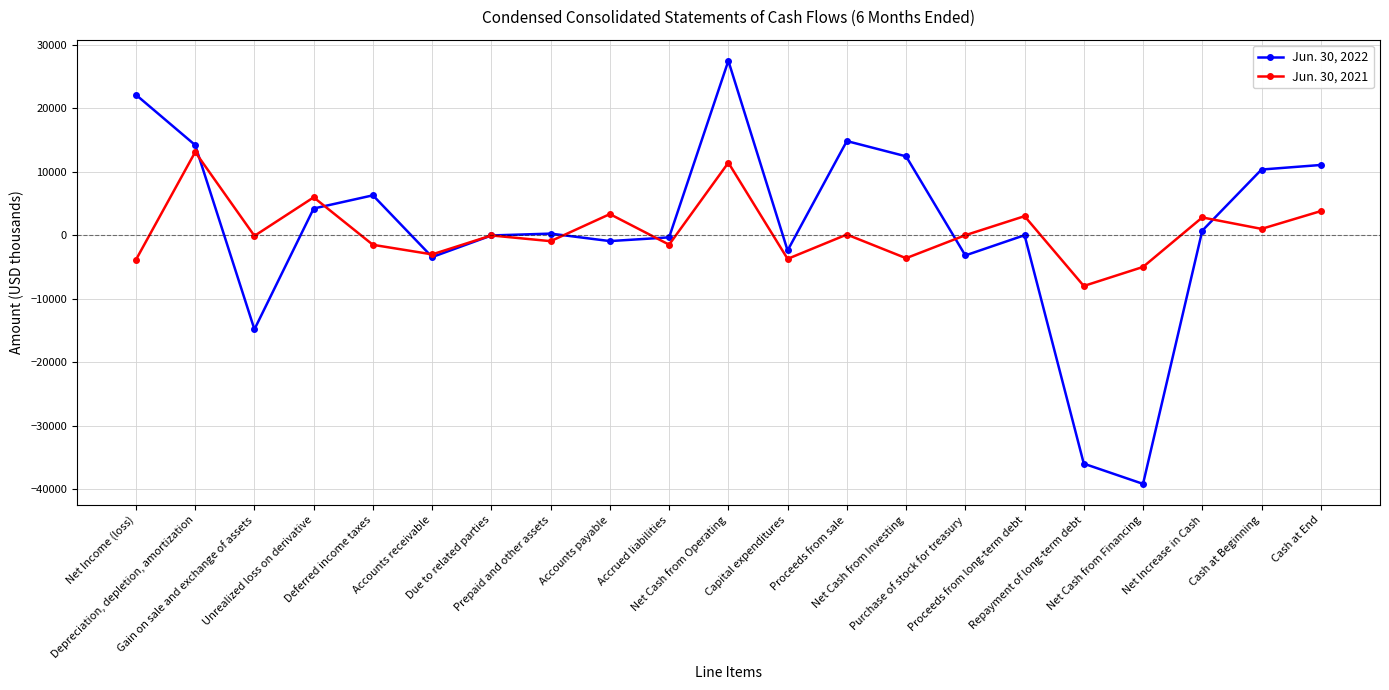

What is the difference between the Jun. 30, 2022 values at Cash at End and Net Cash from Operating?

16413